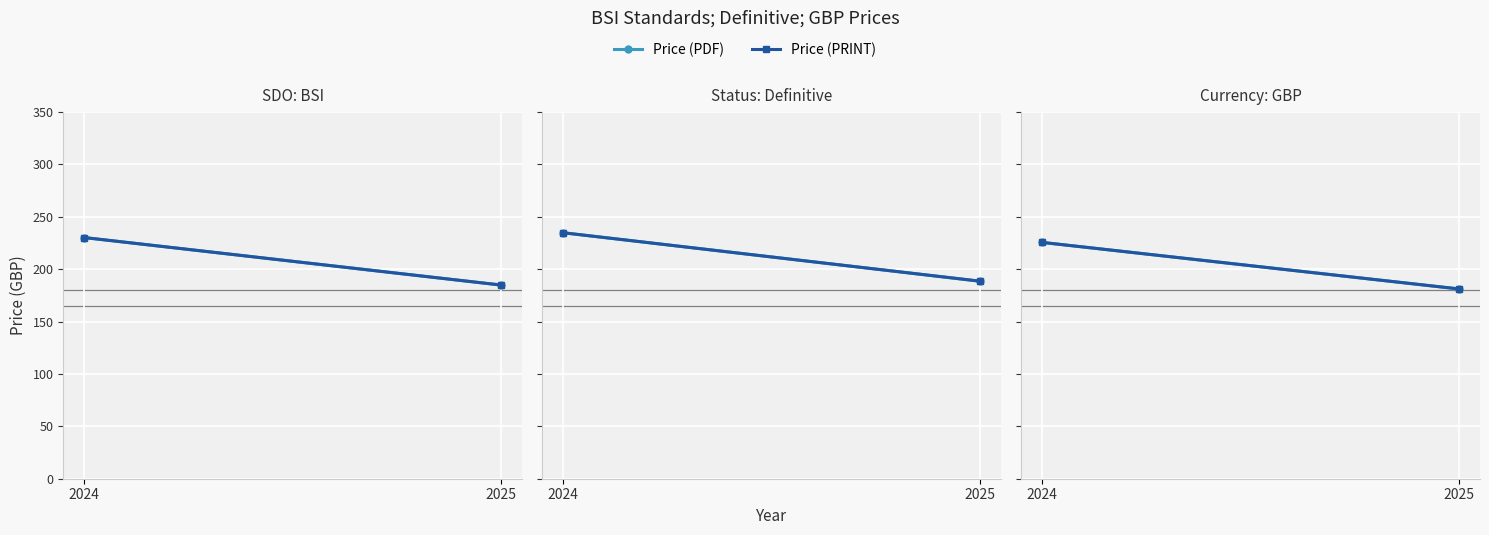

What is the sum of all Price (PRINT) values?

406.8